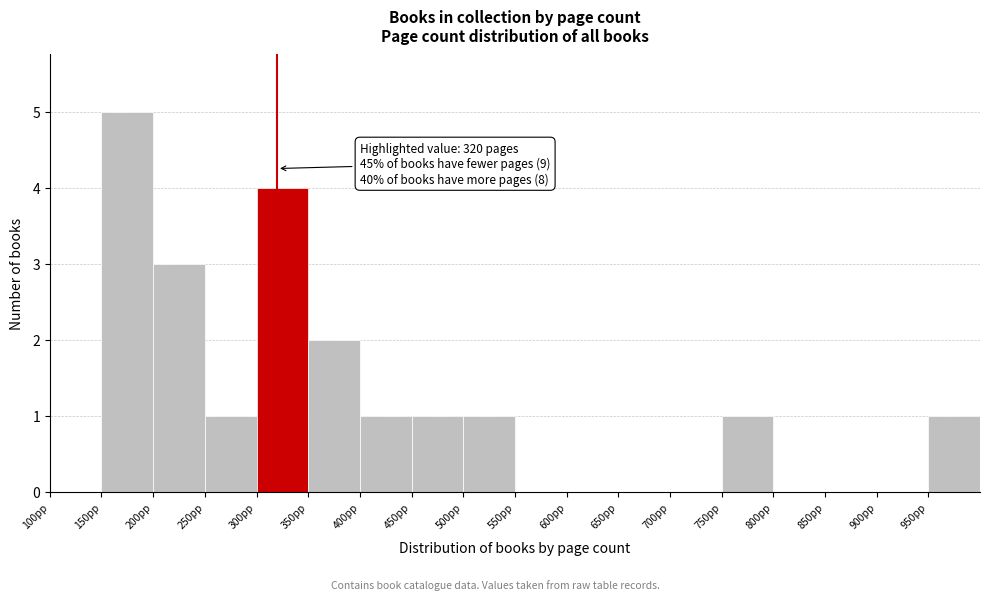

Over which range of the x-axis is the bar tallest?

150 to 200